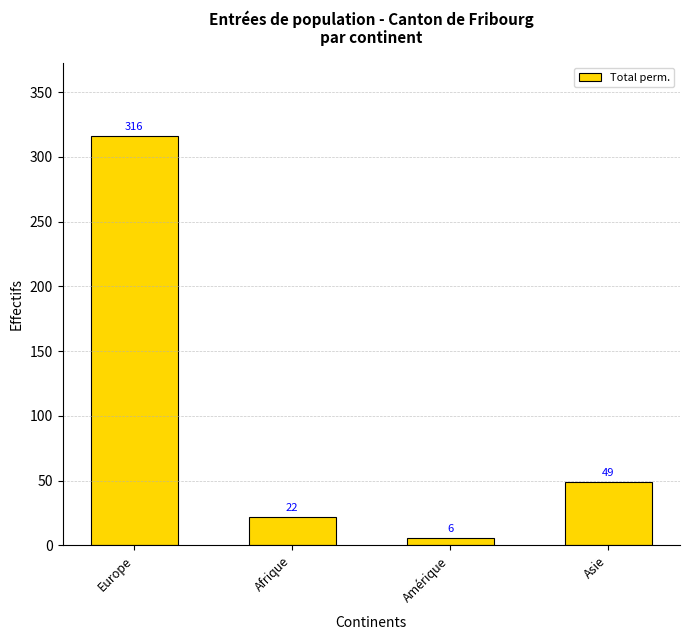

How many data points does each series have?

4